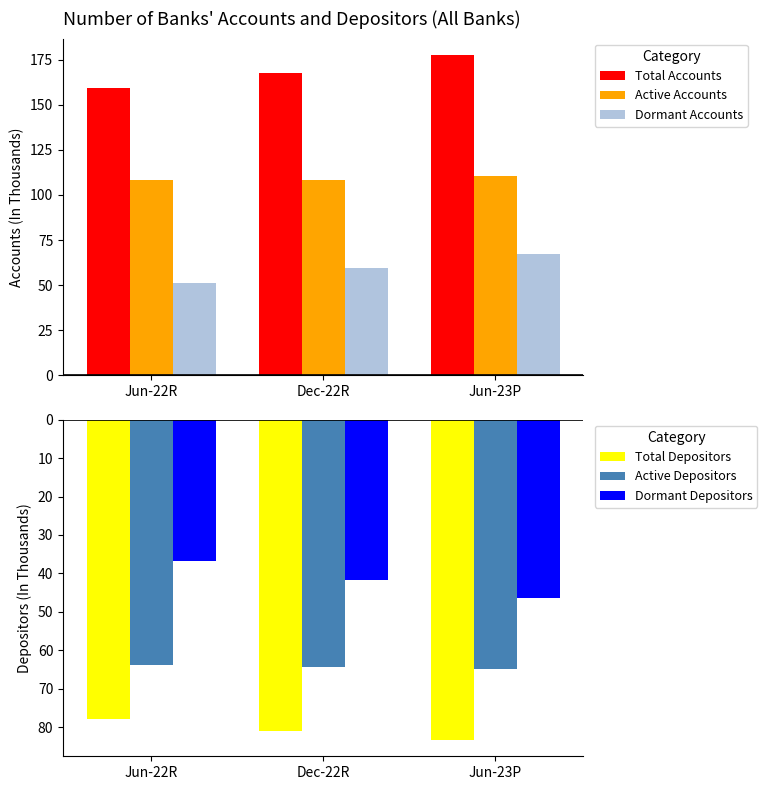

Read the Dormant Accounts value at Jun-22R.

51.3